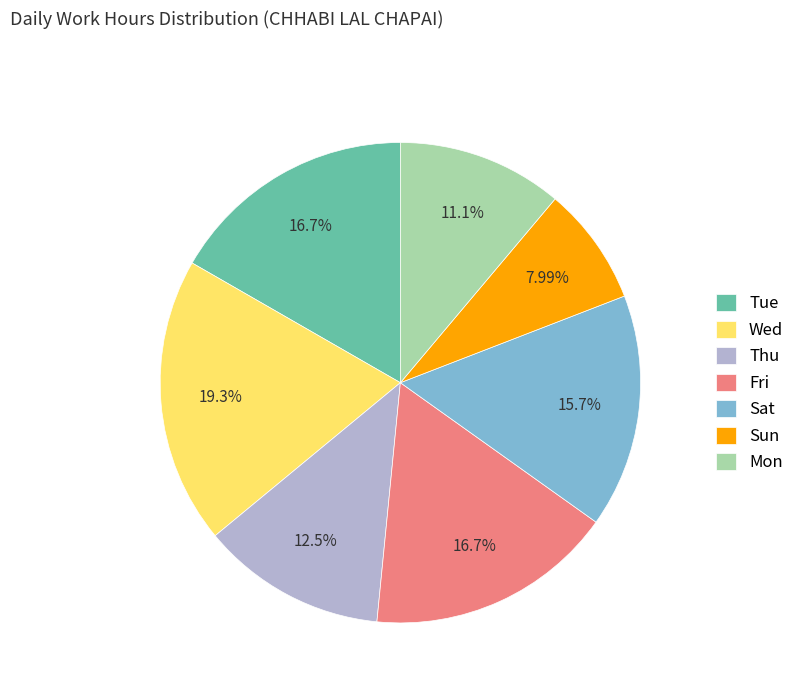

To the nearest percent, what is the average slice percentage?

14%